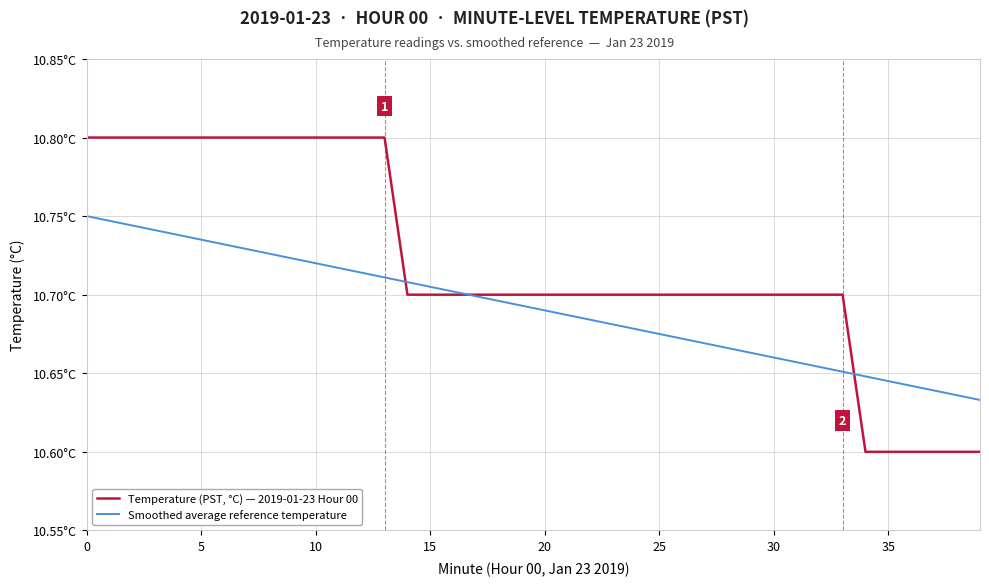

List the series in order of their overall mean, lowest first.

Smoothed average reference temperature, Temperature (PST, °C) — 2019-01-23 Hour 00